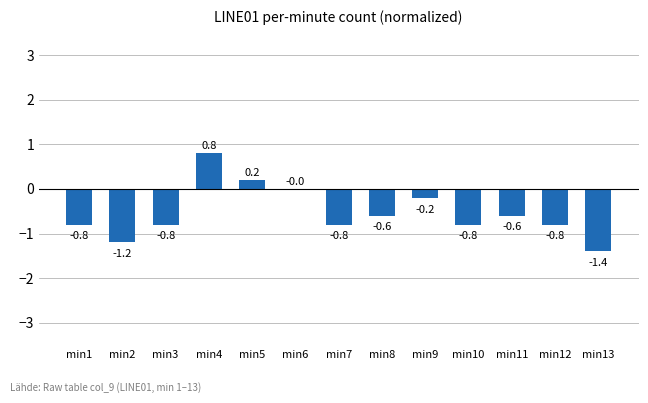

What value does the data have at min10?

-0.8